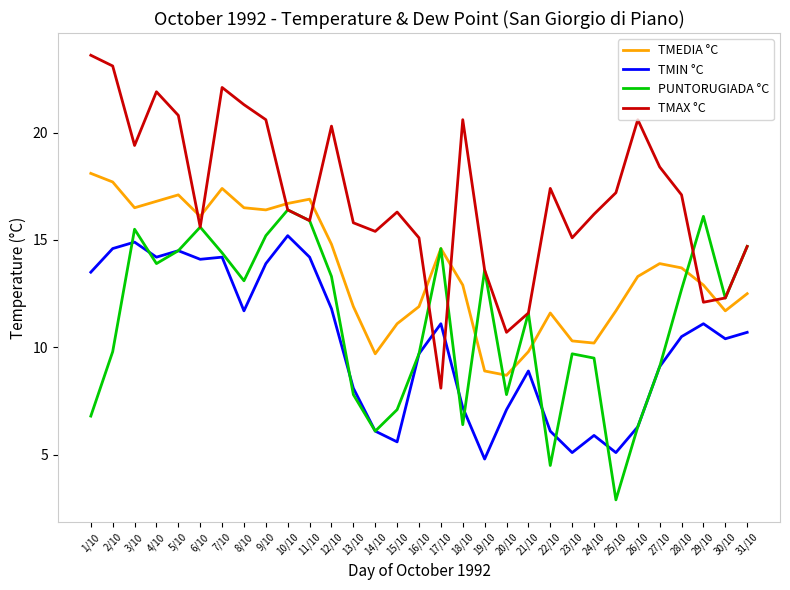

Where does the TMAX °C series first go above 16?

1/10